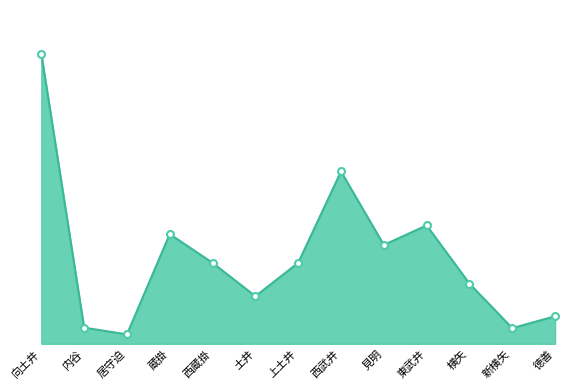

Does the chart have visible grid lines?

No